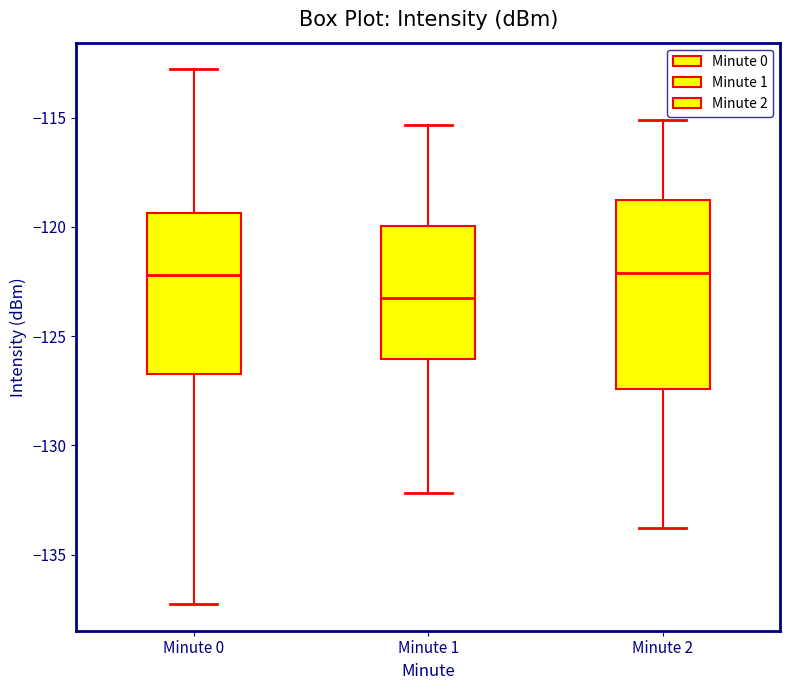

Reading left to right, transcribe this box plot: for each box, give where its median line is, the range the box spans, and where its two whiskers end, as read against the y-axis. The values are not printed on the chart, so give them approximately, as read against the axis.

Minute 0: median -122.0, box -126.5 to -119.5, whiskers -137.5 to -113.0
Minute 1: median -123.0, box -126.0 to -120.0, whiskers -132.0 to -115.5
Minute 2: median -122.0, box -127.5 to -119.0, whiskers -134.0 to -115.0